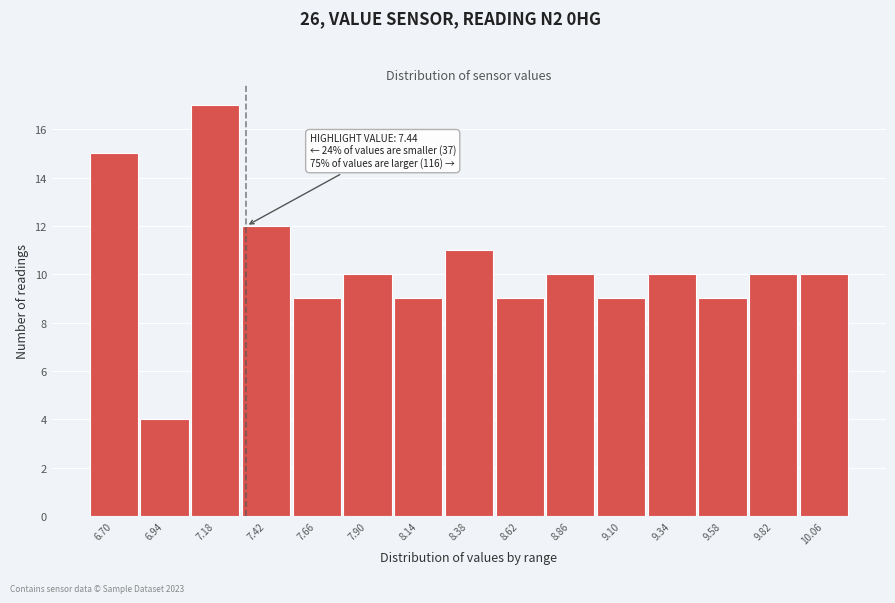

Reading right to left, list all the values displayed in this chart.

10	10	9	10	9	10	9	11	9	10	9	12	17	4	15